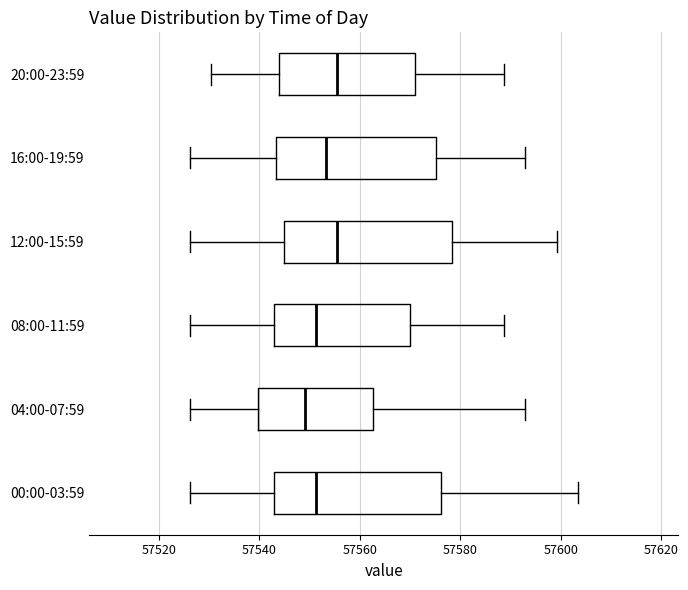

Reading bottom to top, read every box against the x-axis: the position of its median line, the range the box covers, and the ends of its whiskers. The values are not printed on the chart, so give them approximately, as read against the axis.

00:00-03:59: median 57552, box 57542 to 57576, whiskers 57526 to 57604
04:00-07:59: median 57550, box 57540 to 57562, whiskers 57526 to 57592
08:00-11:59: median 57552, box 57542 to 57570, whiskers 57526 to 57588
12:00-15:59: median 57556, box 57544 to 57578, whiskers 57526 to 57600
16:00-19:59: median 57554, box 57544 to 57576, whiskers 57526 to 57592
20:00-23:59: median 57556, box 57544 to 57572, whiskers 57530 to 57588